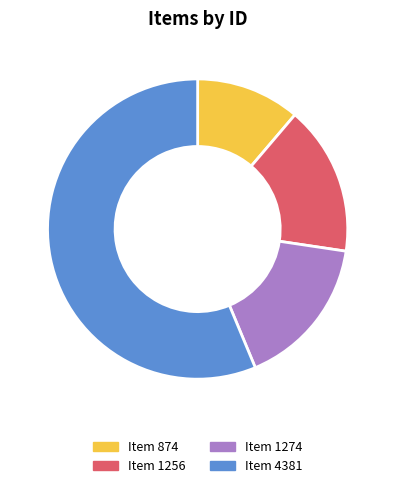

Is there a majority slice in this chart?

Yes